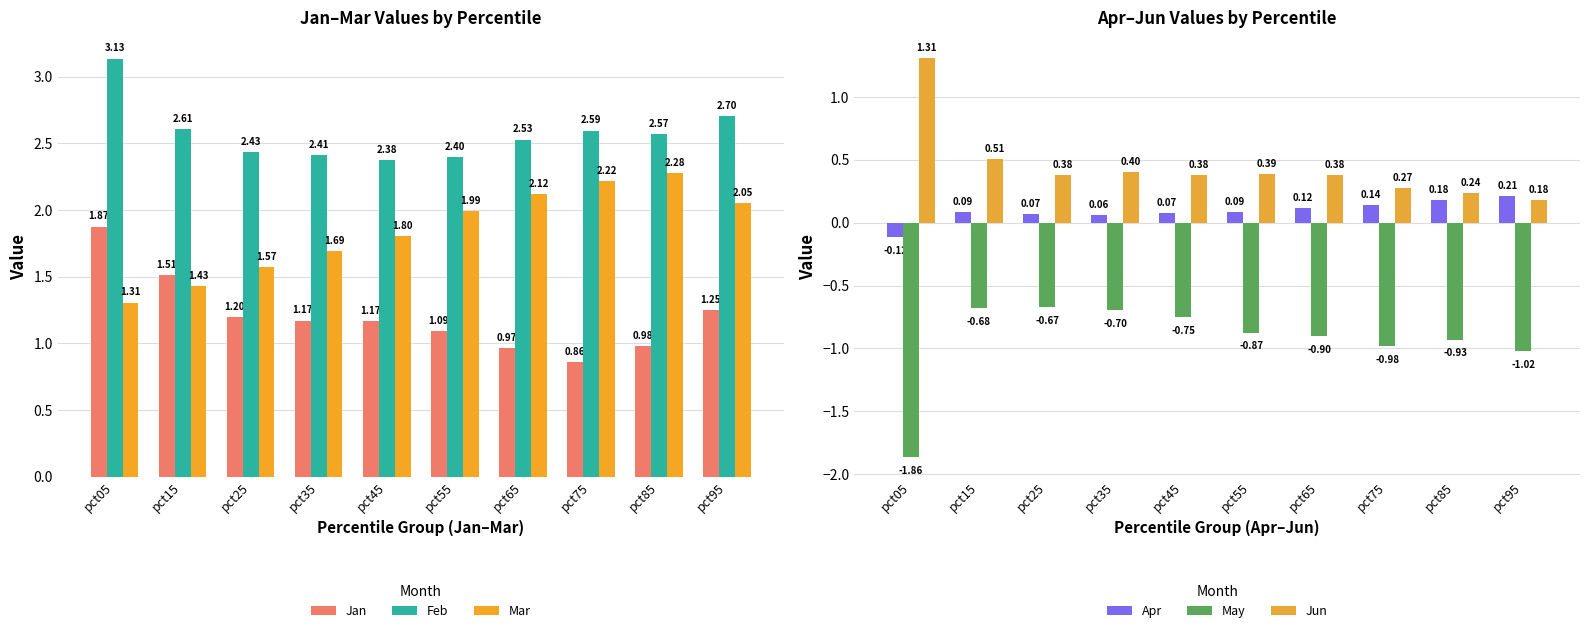

Rank the series at pct95 from highest to lowest value.

Feb, Mar, Jan, Apr, Jun, May